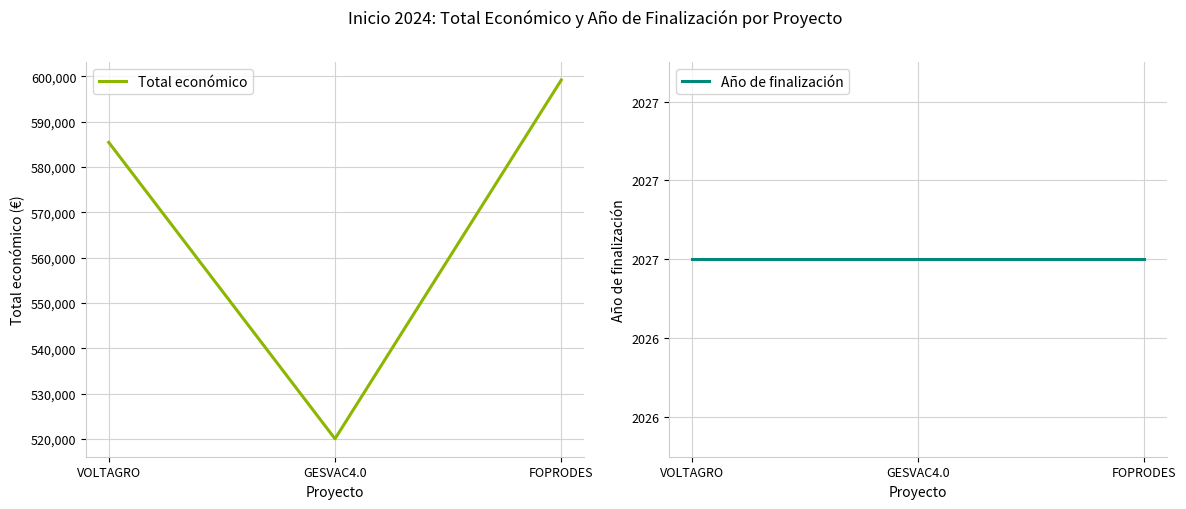

At which category is the sum across all series the highest?

FOPRODES